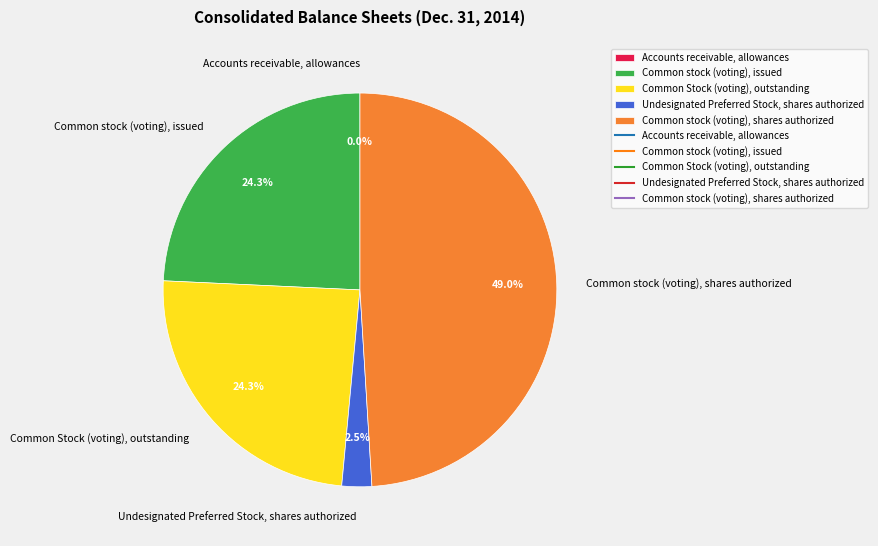

What is the largest slice in the pie chart?

Common stock (voting), shares authorized